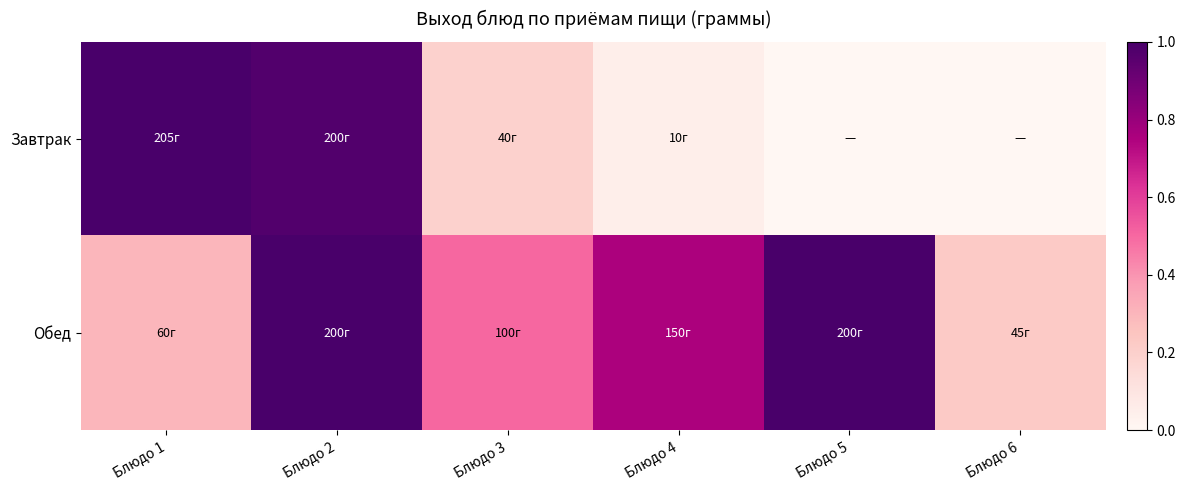

What is the total value across all series at Блюдо 1?

1.3